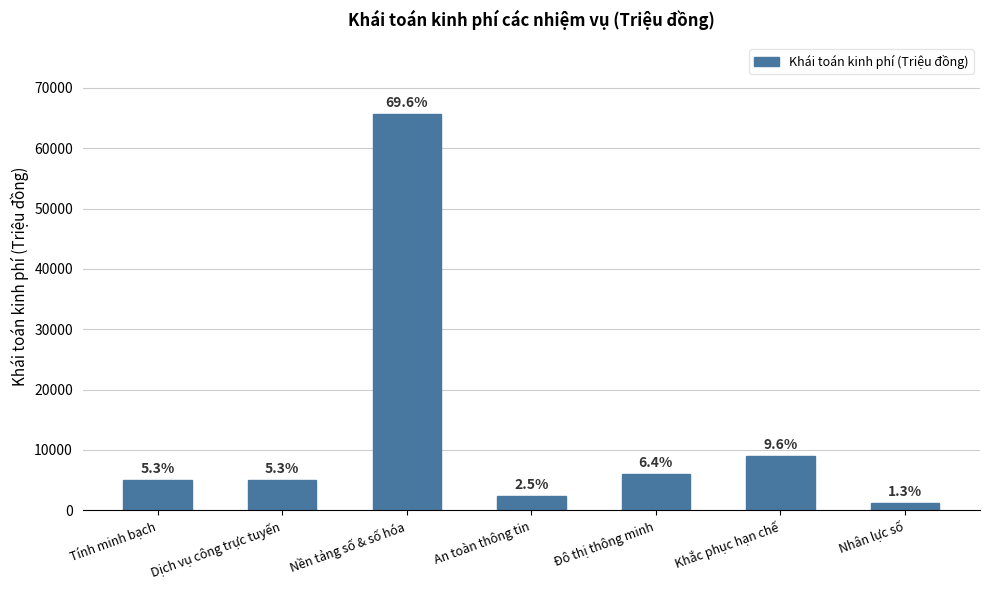

Approximately how many times larger is the value at Tính minh bạch compared to An toàn thông tin?

2.1